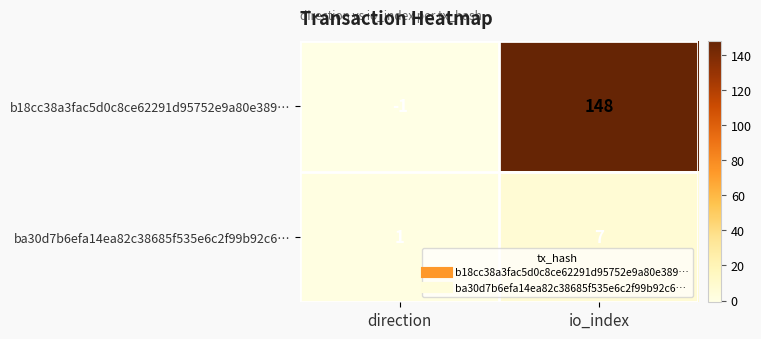

The value of b18cc38a3fac5d0c8ce62291d95752e9a80e389… at io_index is 94. True or false?

False